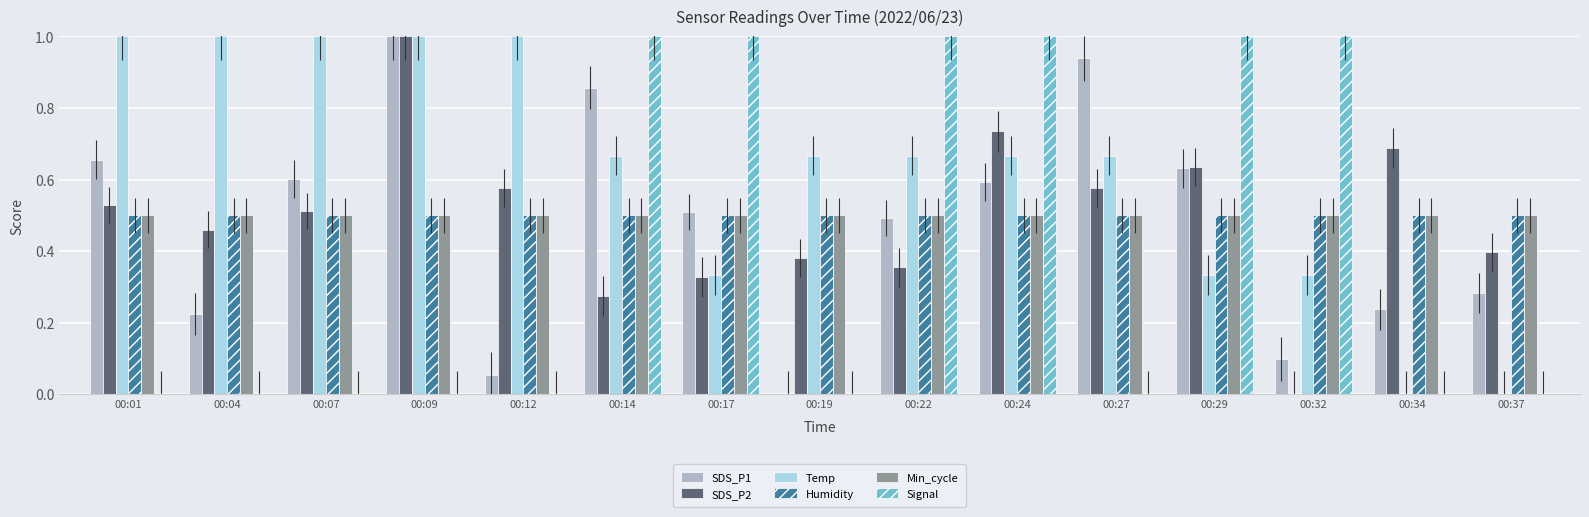

Count the number of categories in the chart.

15